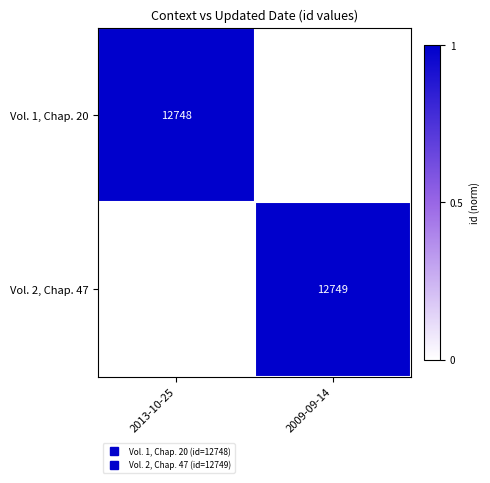

What is the difference between the maximum and minimum values in the Vol. 1, Chap. 20 series?

1.0